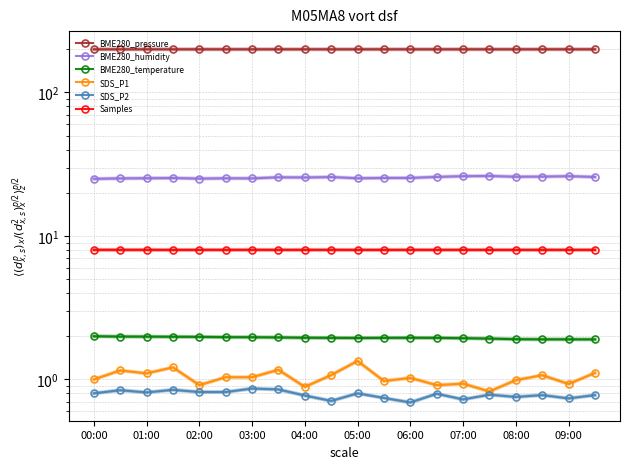

What is the spread (max minus min) of values at 07:00?

199.3